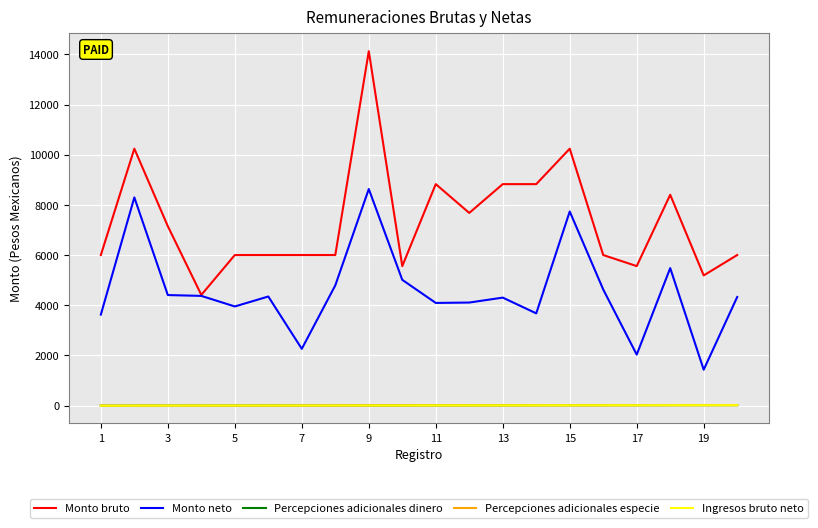

What is the value of the Percepciones adicionales especie point at the 7th from the left?

7.0